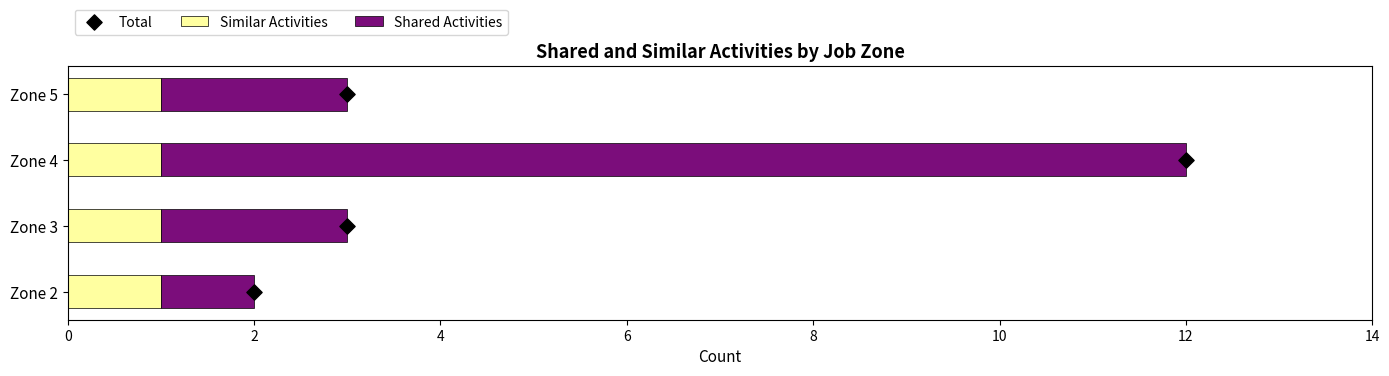

At how many categories does at least one series exceed 4?

1